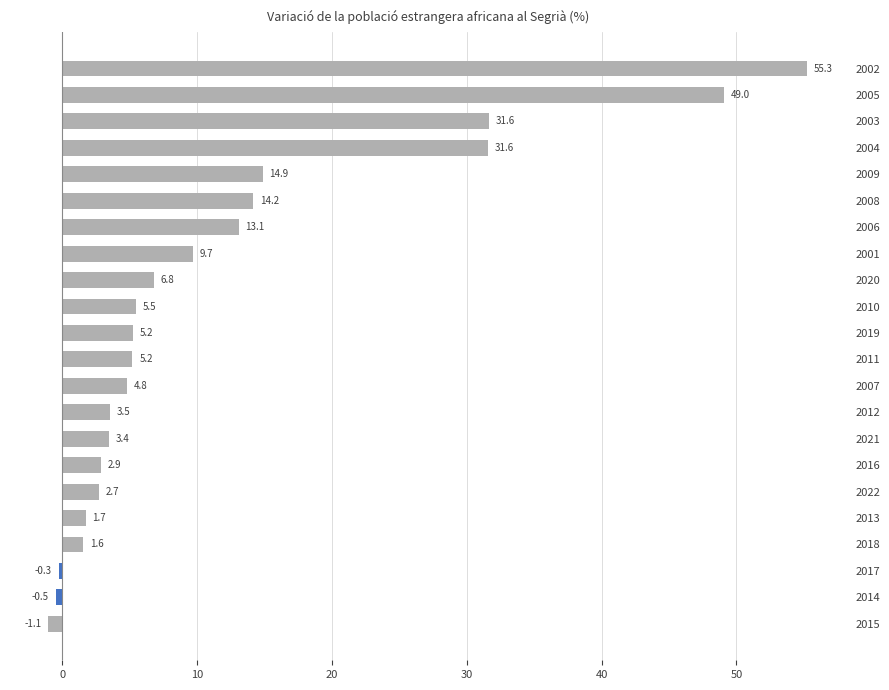

What is the difference between the second highest and minimum values?

50.1